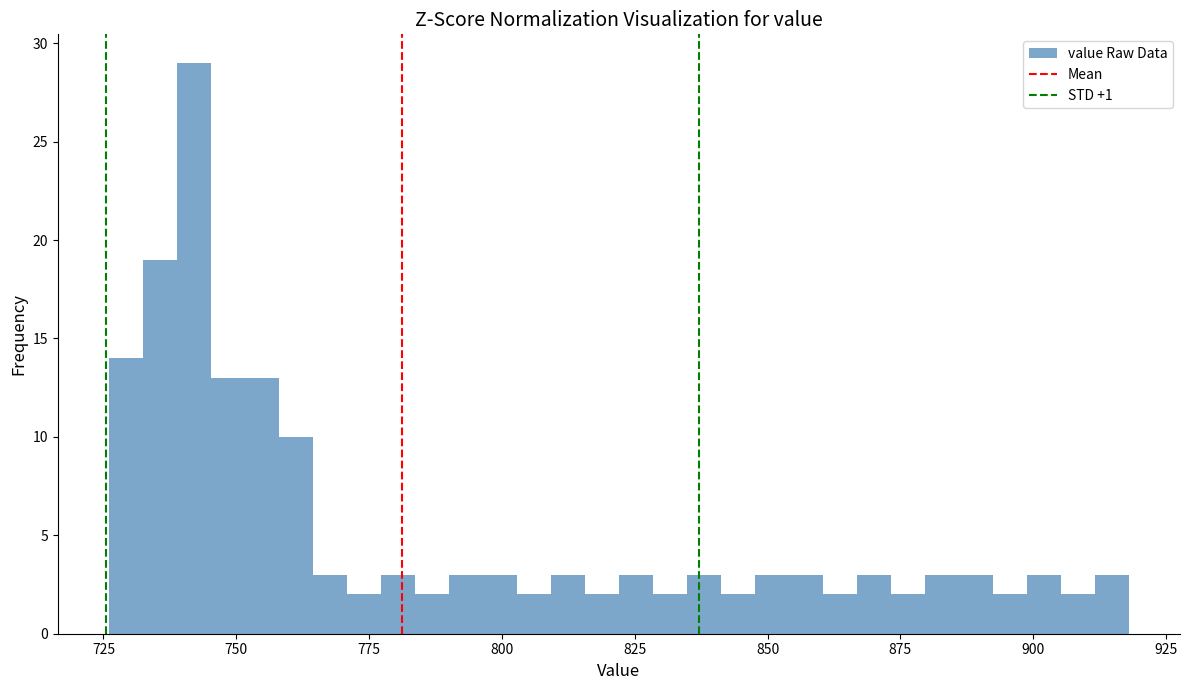

Around what value on the x-axis is the tallest bar? Give the approximate position of its centre, as read against the axis.

740